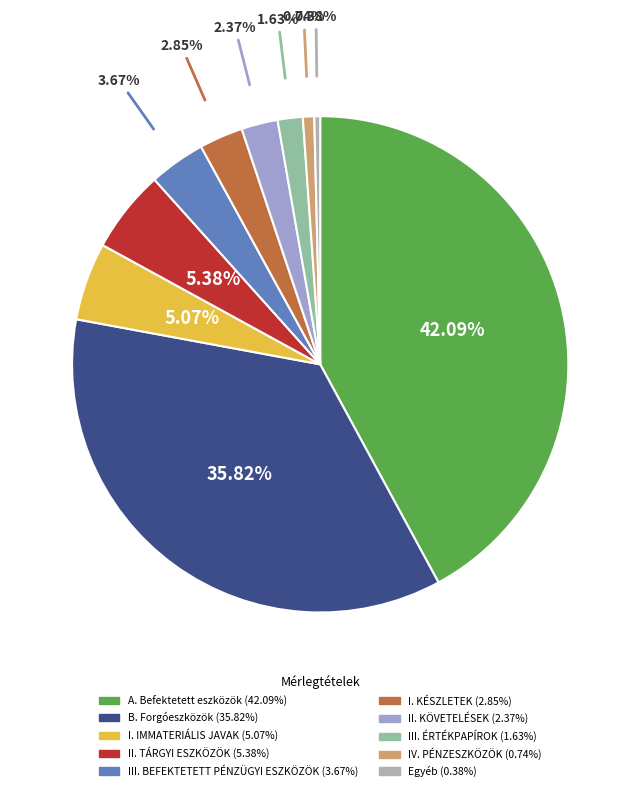

What is the change in value from A. Befektetett eszközök to I. KÉSZLETEK?

-39.2